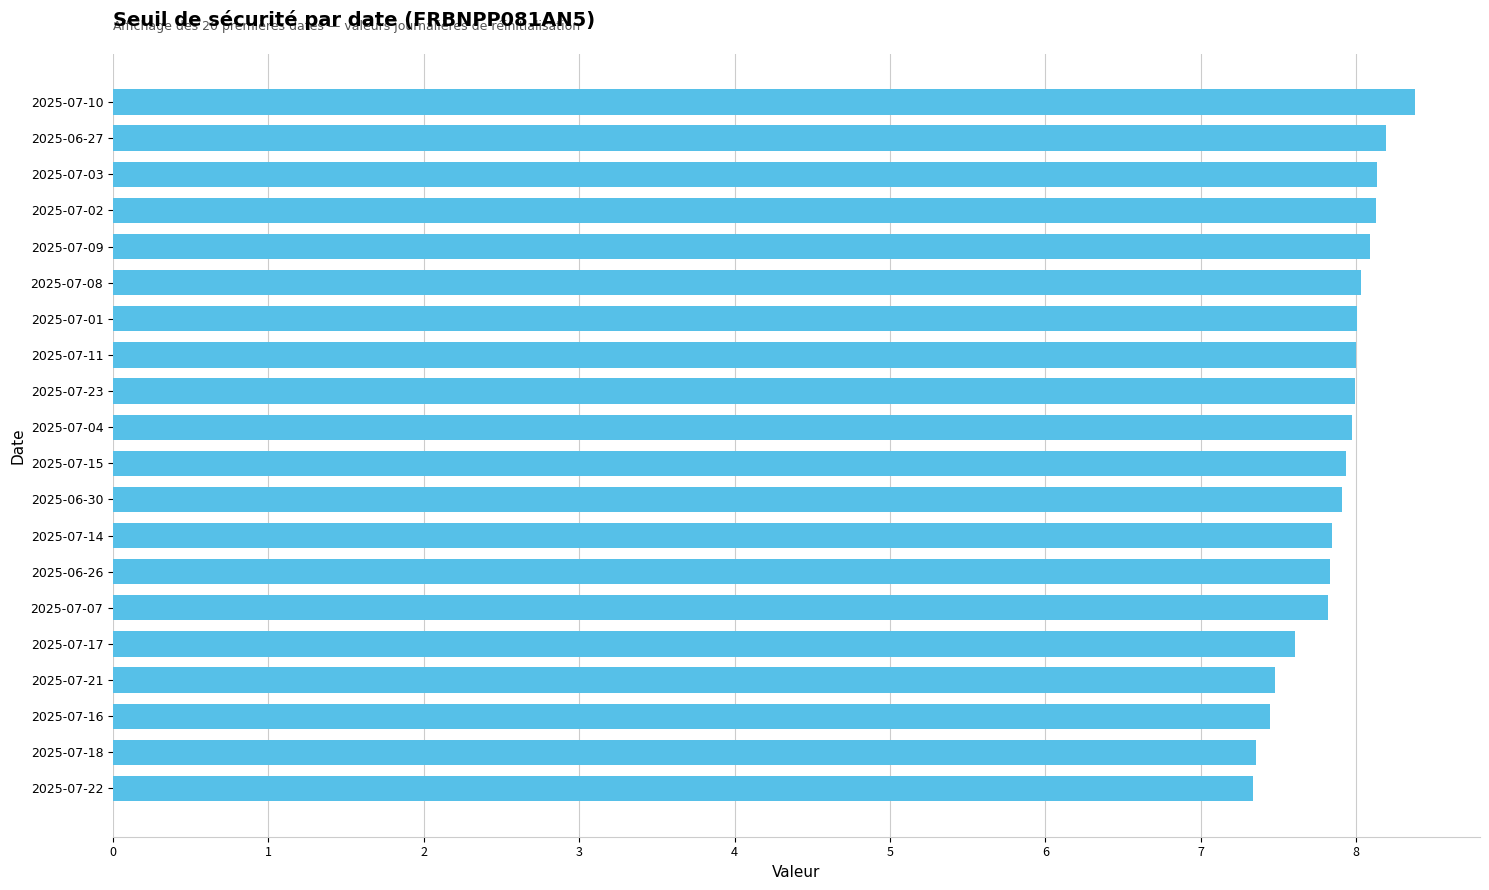

What is the ratio of the value at 2025-06-26 to the value at 2025-07-22?

1.1